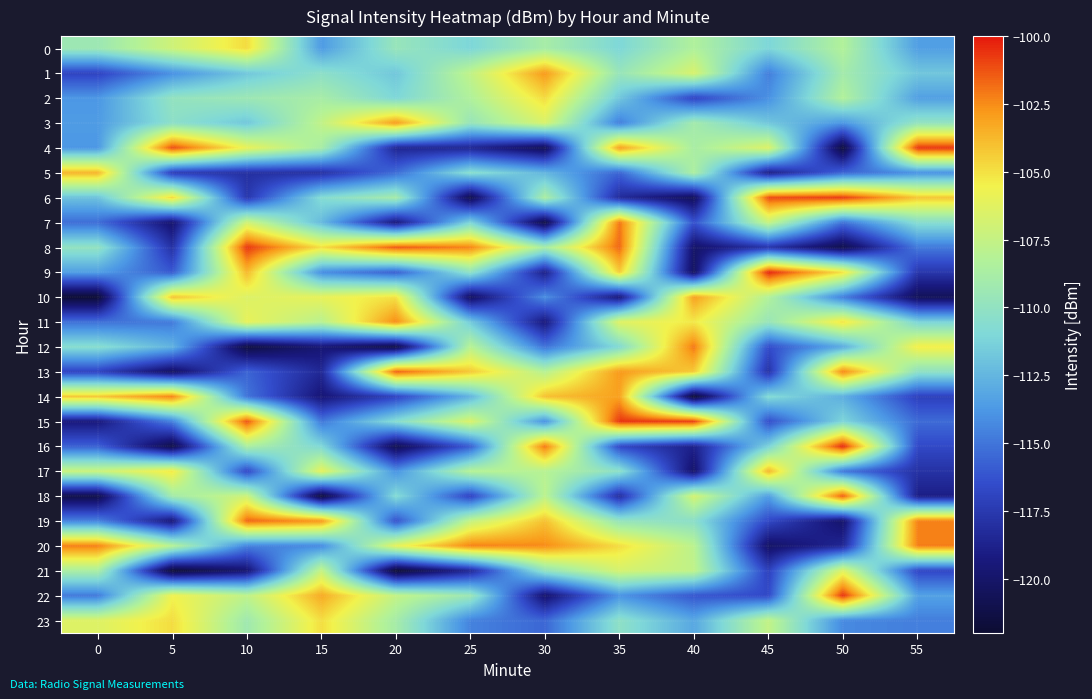

How many series are shown in this chart?

24